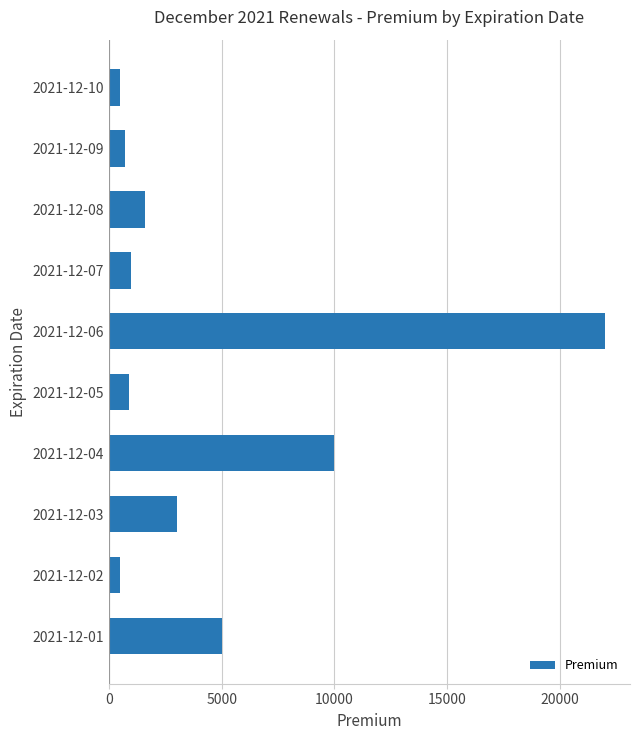

What is the difference between the maximum and second lowest values?

21500